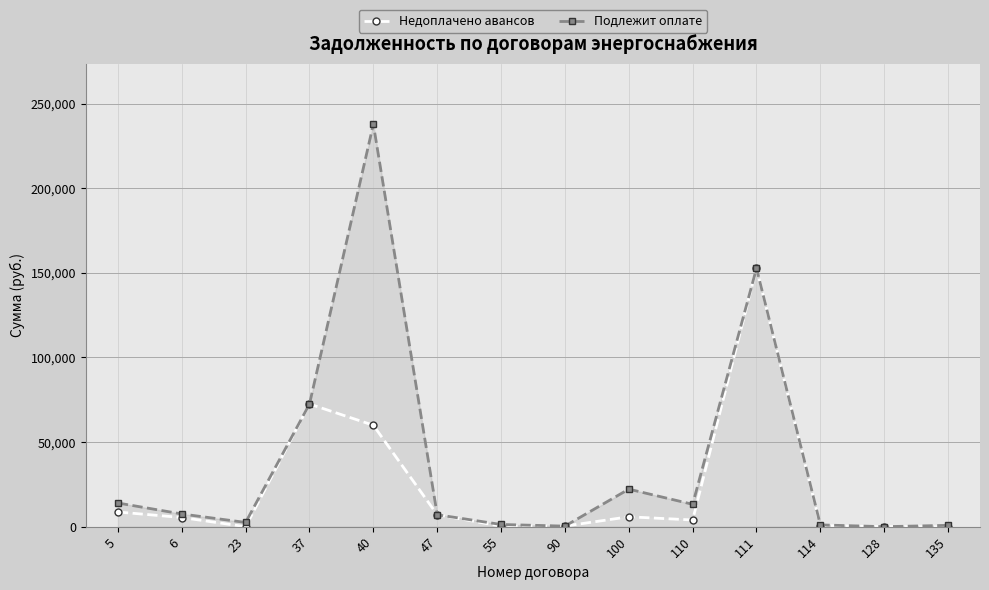

Between 23 and 40, which is larger?

40